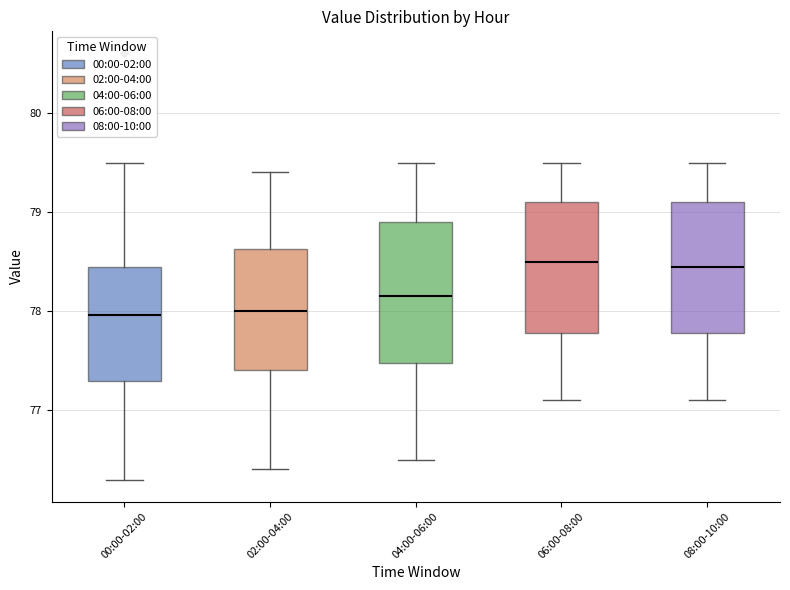

Reading left to right, transcribe this box plot: for each box, give where its median line is, the range the box spans, and where its two whiskers end, as read against the y-axis. The values are not printed on the chart, so give them approximately, as read against the axis.

00:00-02:00: median 78.0, box 77.3 to 78.4, whiskers 76.3 to 79.5
02:00-04:00: median 78.0, box 77.4 to 78.6, whiskers 76.4 to 79.4
04:00-06:00: median 78.2, box 77.5 to 78.9, whiskers 76.5 to 79.5
06:00-08:00: median 78.5, box 77.8 to 79.1, whiskers 77.1 to 79.5
08:00-10:00: median 78.5, box 77.8 to 79.1, whiskers 77.1 to 79.5